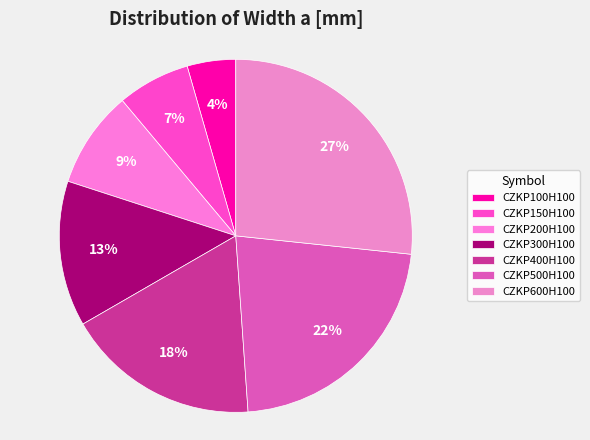

Is it true that CZKP600H100 is 27% of the pie?

True